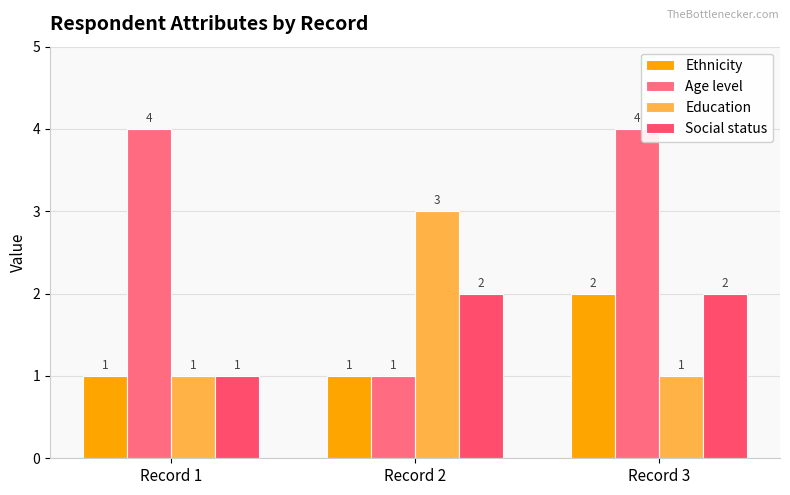

How many bars are there in total?

12